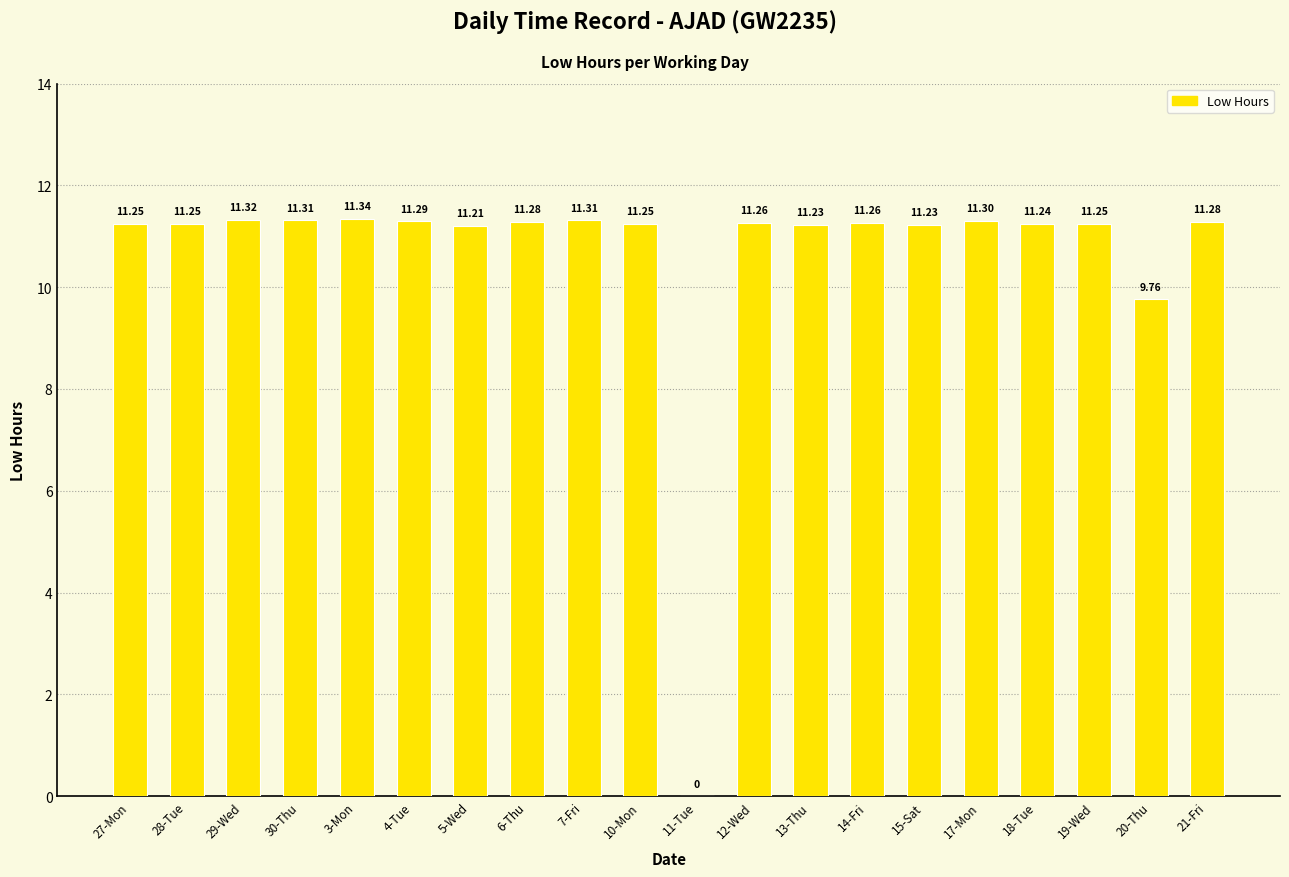

True or false: the data shows 11.3 at 3-Mon.

True